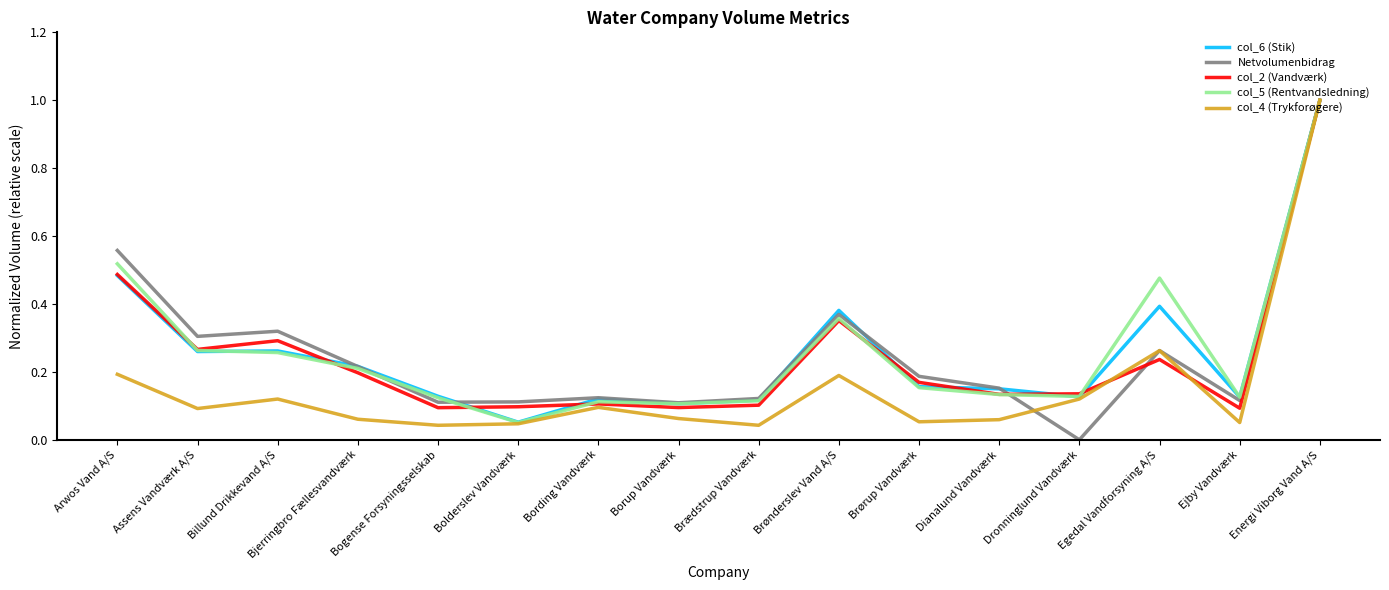

Between Bjerringbro Fællesvandværk and Energi Viborg Vand A/S, which series saw the biggest shift?

col_4 (Trykforøgere)